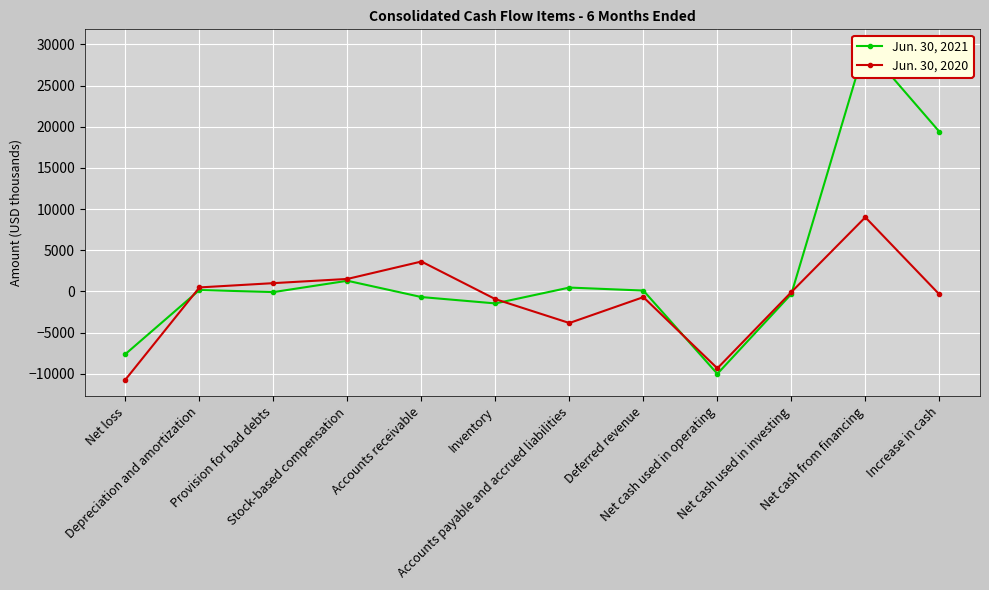

At which category is the sum across all series the highest?

Net cash from financing